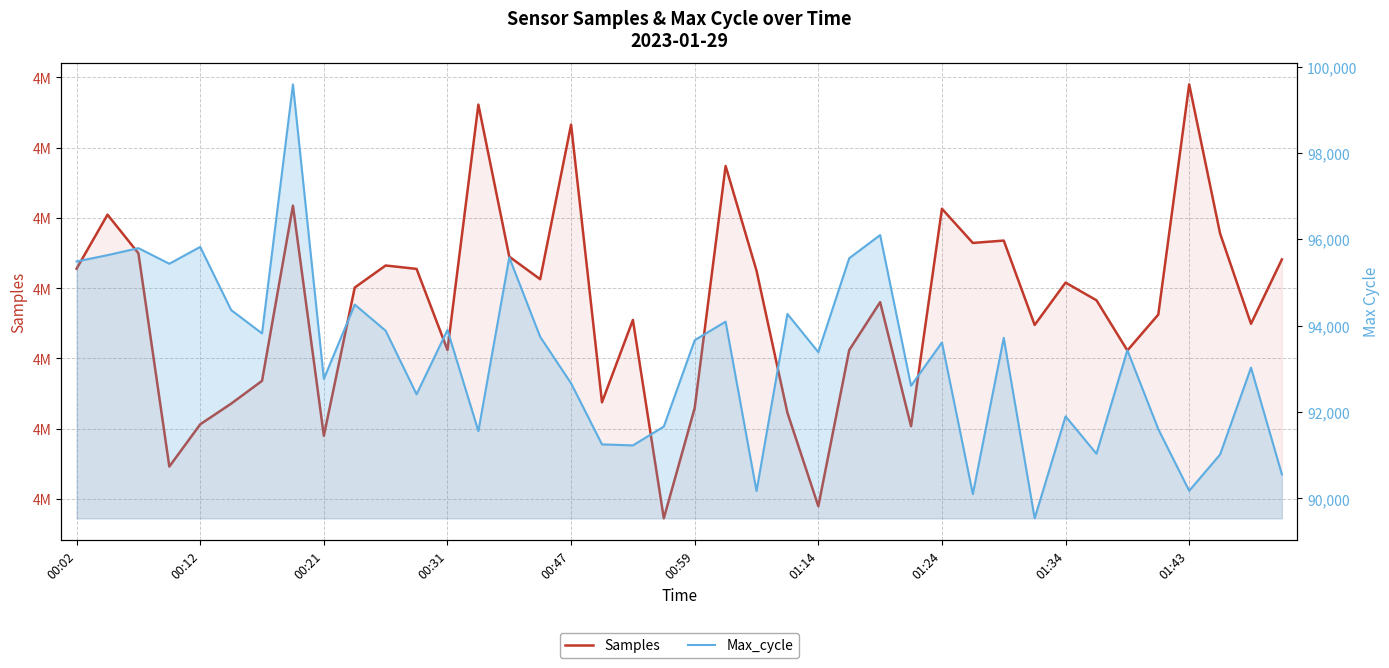

Is the value of Samples at 00:21 greater than the value of Max_cycle at 27?

Yes